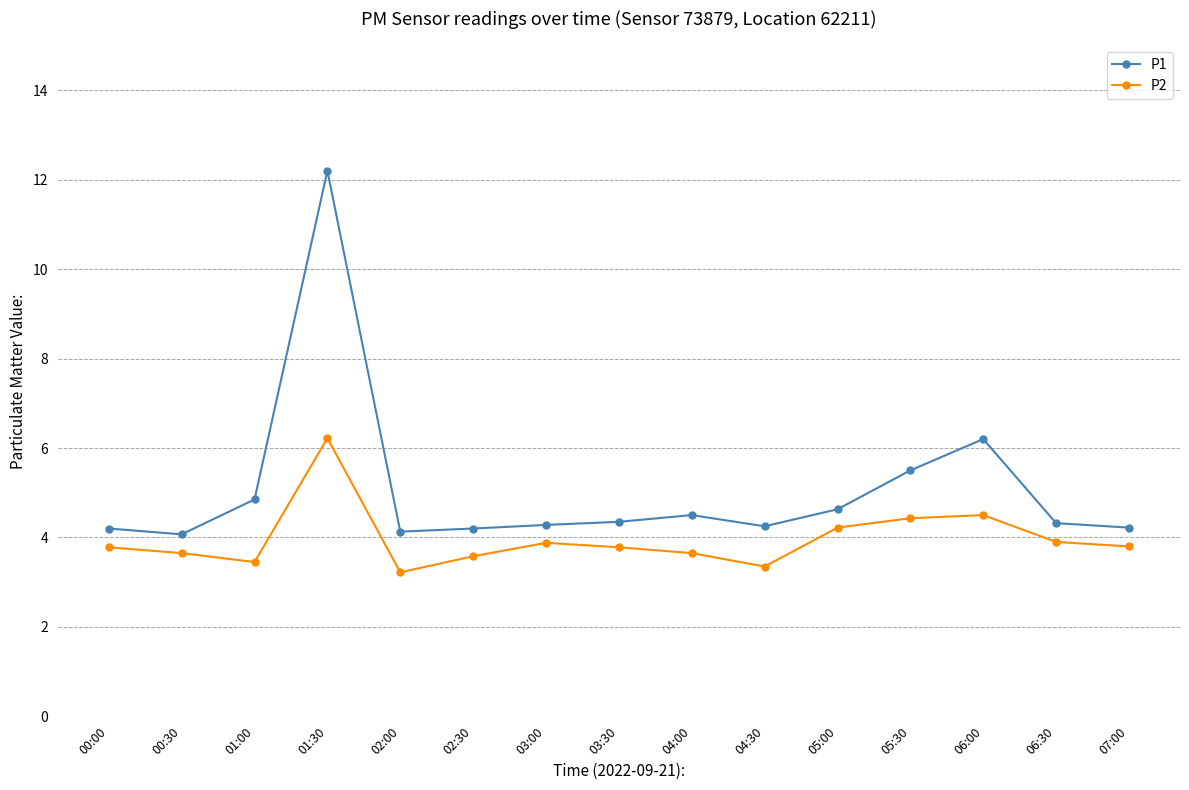

Is it true that P1 equals 4.3 at 03:30?

True